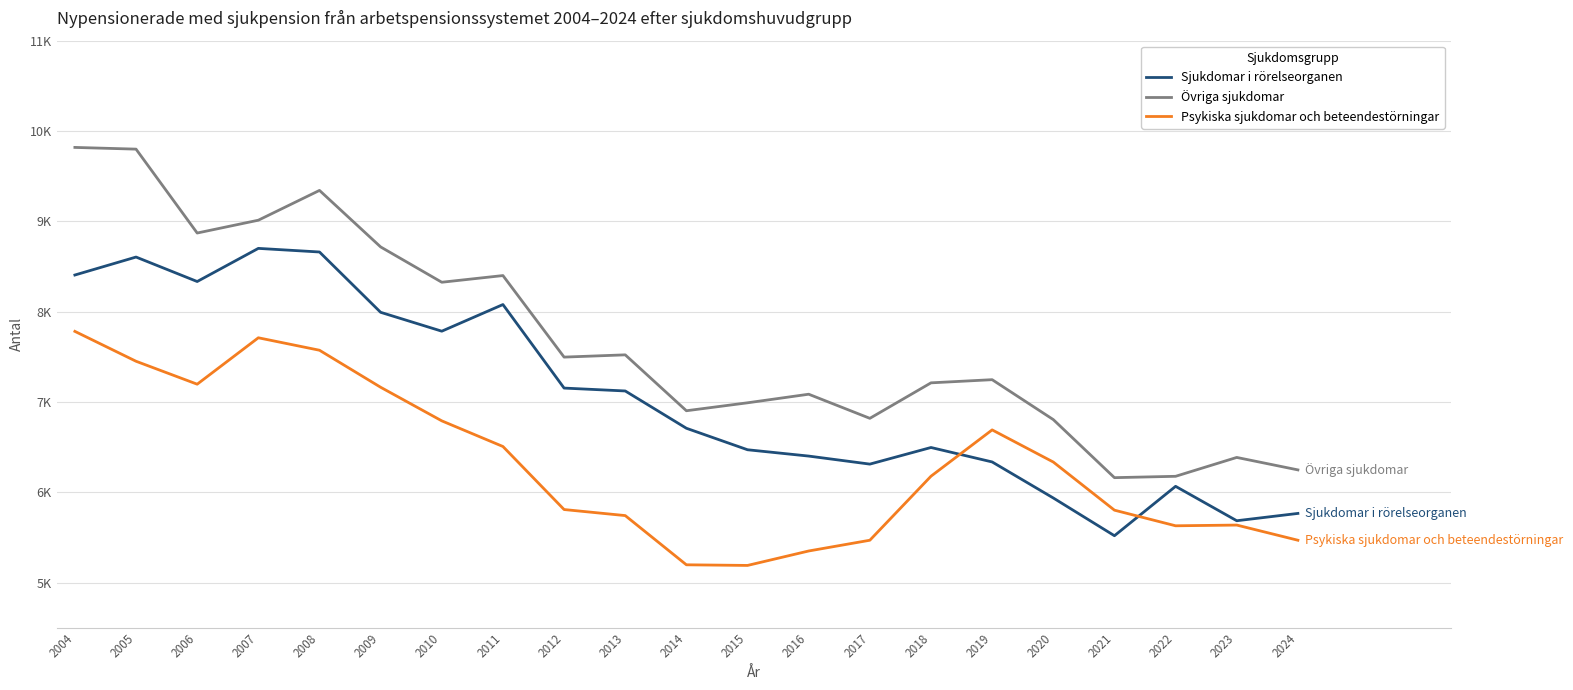

Rank the series at 2013 from lowest to highest value.

Psykiska sjukdomar och beteendestörningar, Sjukdomar i rörelseorganen, Övriga sjukdomar